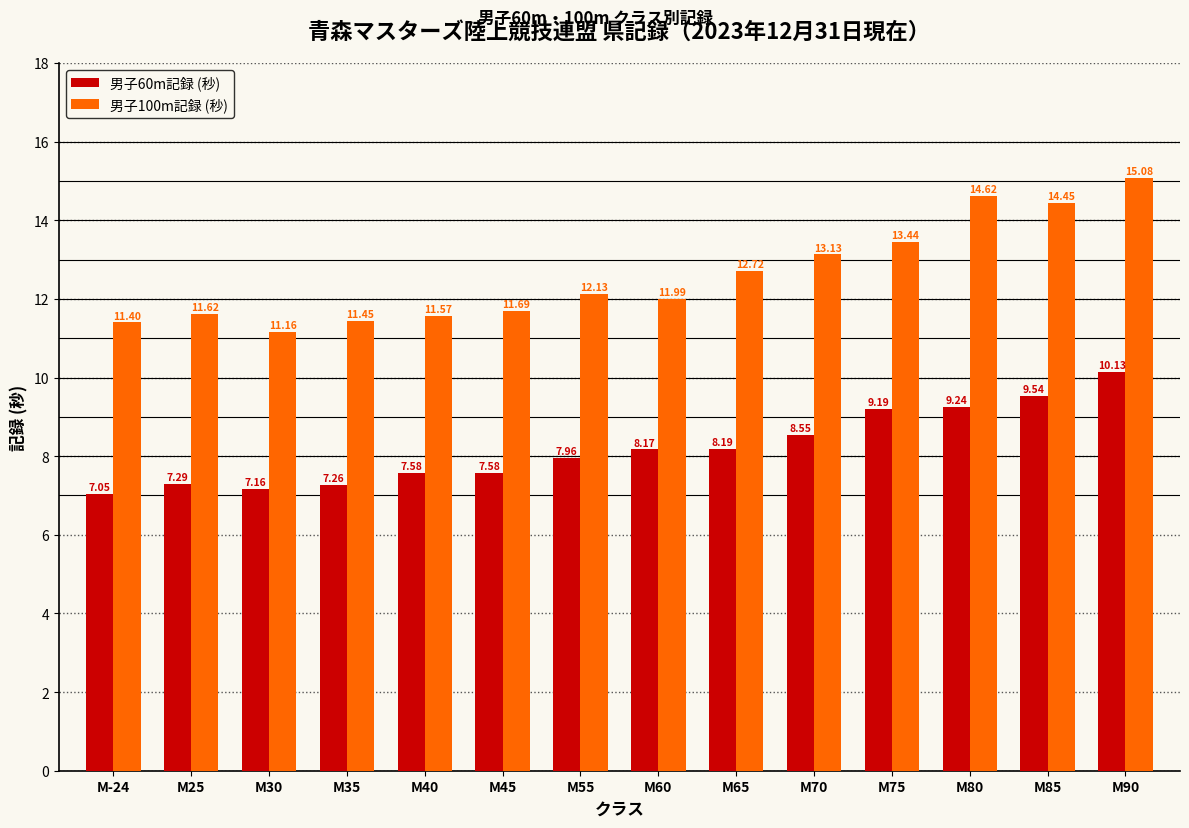

What is the difference between the maximum and minimum values in the 男子60m記録 (秒) series?

3.1